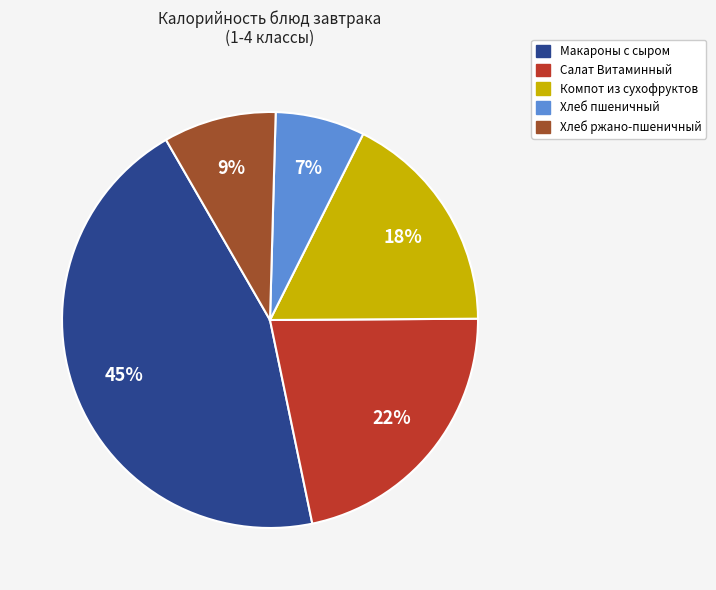

What percentage is the Компот из сухофруктов slice, to the nearest percent?

18%